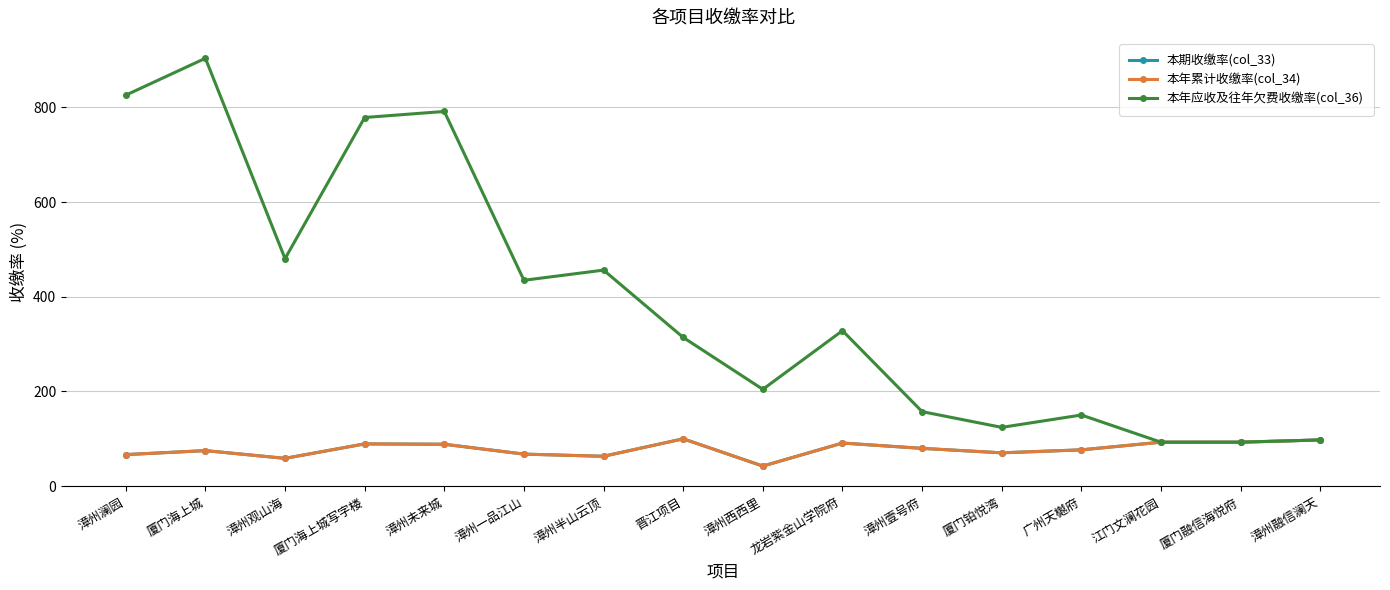

Between 漳州观山海 and 厦门海上城, which is larger?

厦门海上城